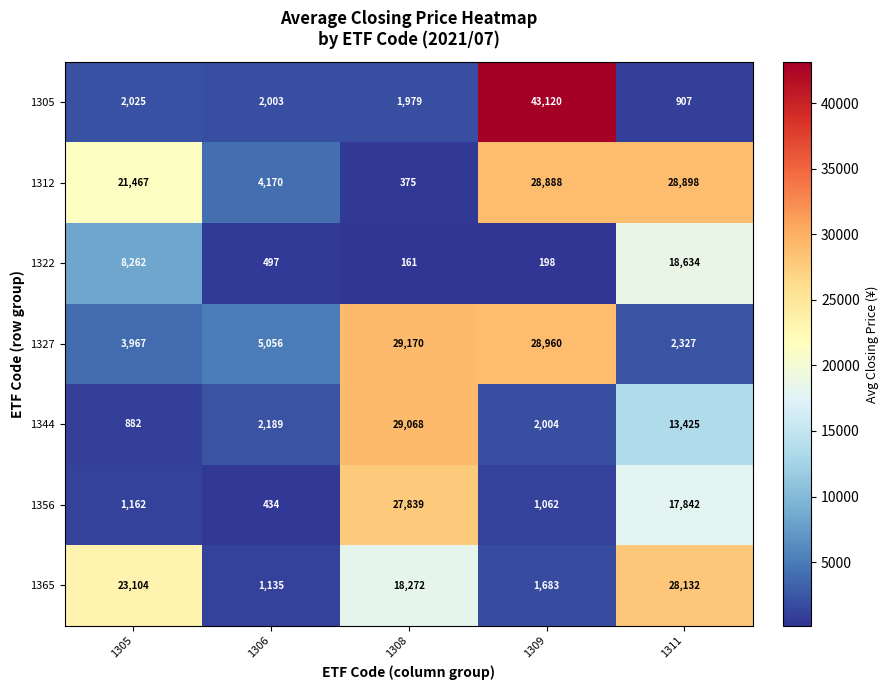

Which category has the highest value across all series?

1309